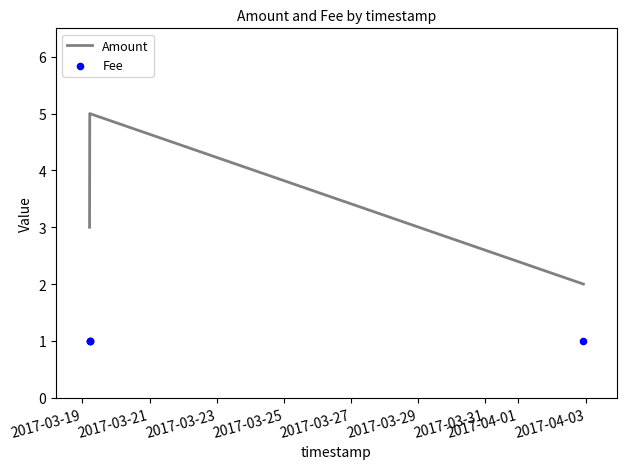

Which series contains the lowest Y value?

Fee